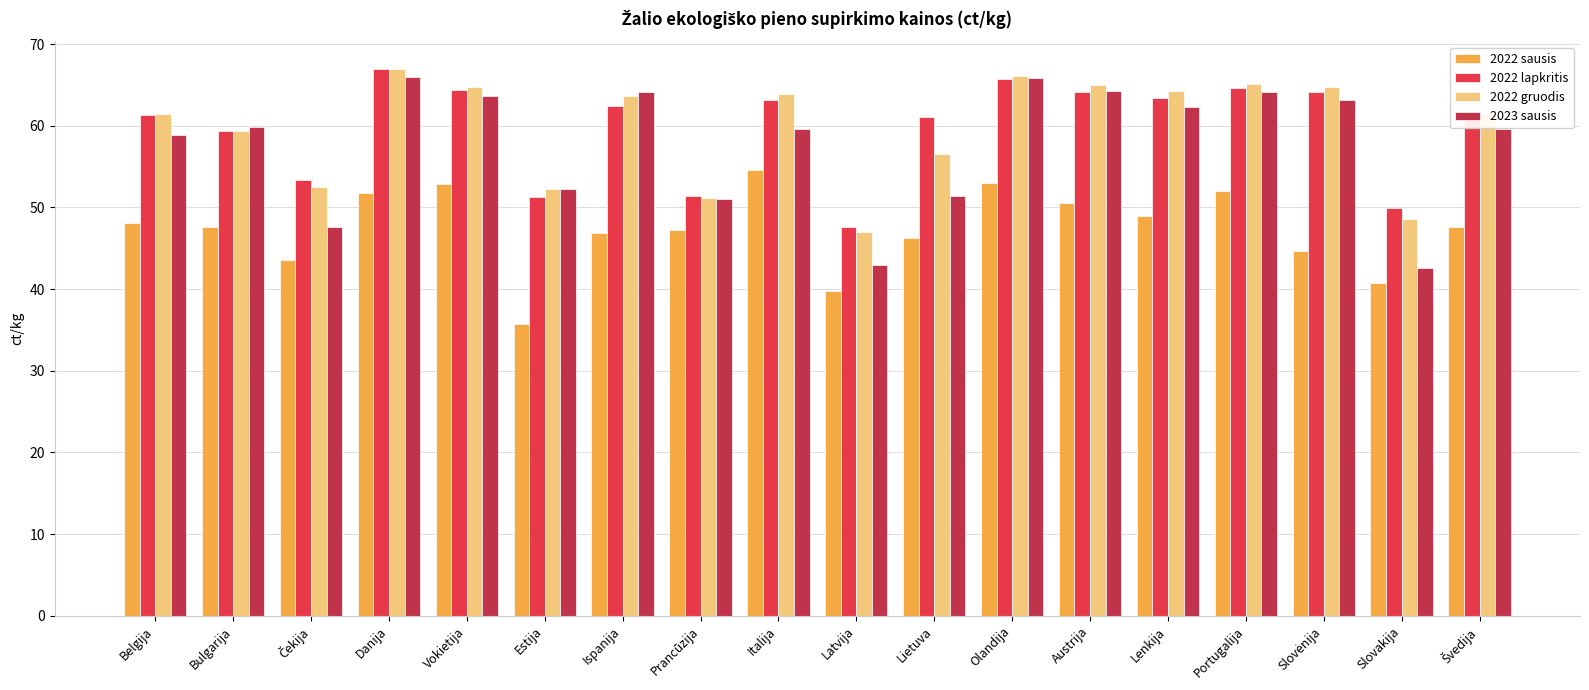

What is the spread (max minus min) of values at Portugalija?

13.1